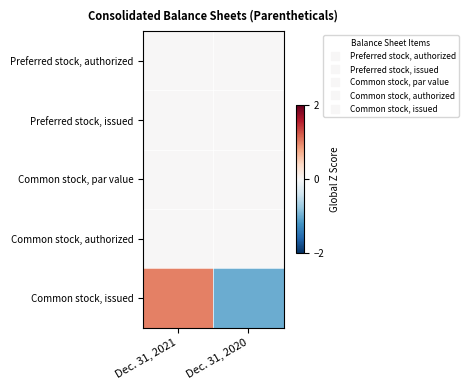

What is the greatest value displayed?

1